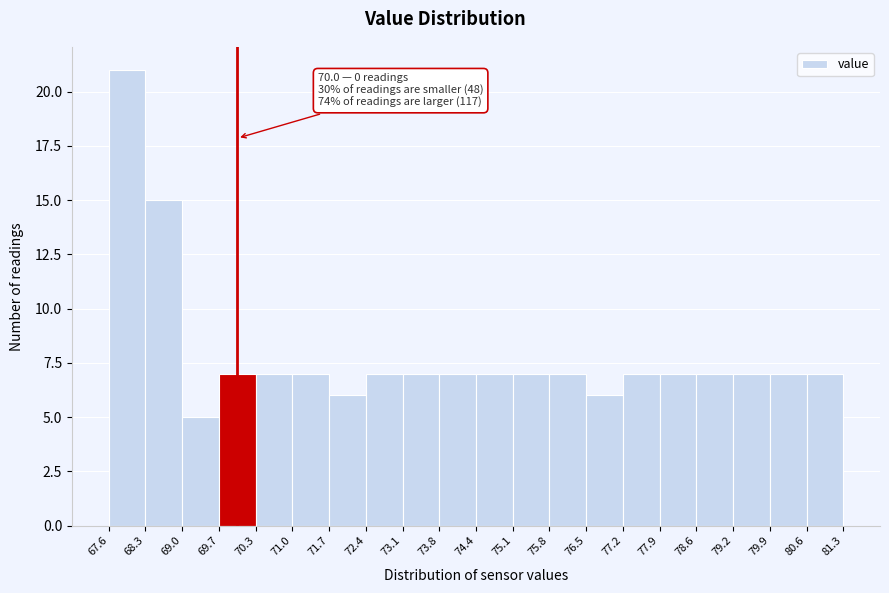

Which range on the x-axis has the tallest bar?

67.6 to 68.3